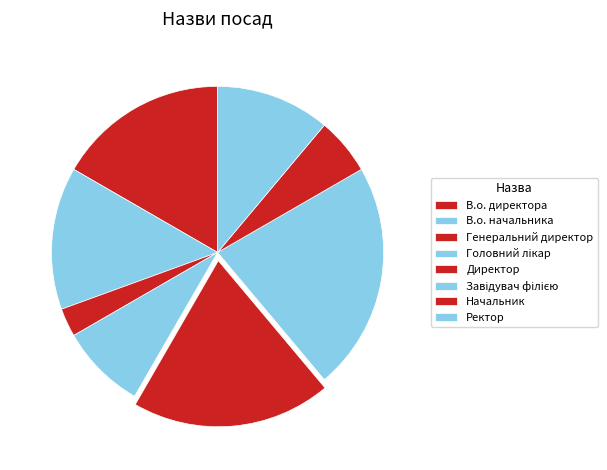

Is there a majority slice in this chart?

No